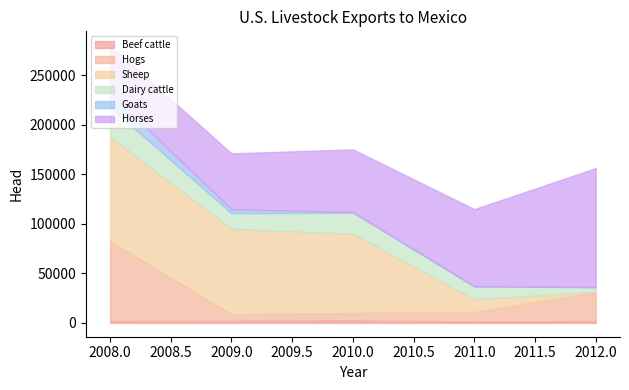

Does the chart have visible grid lines?

No